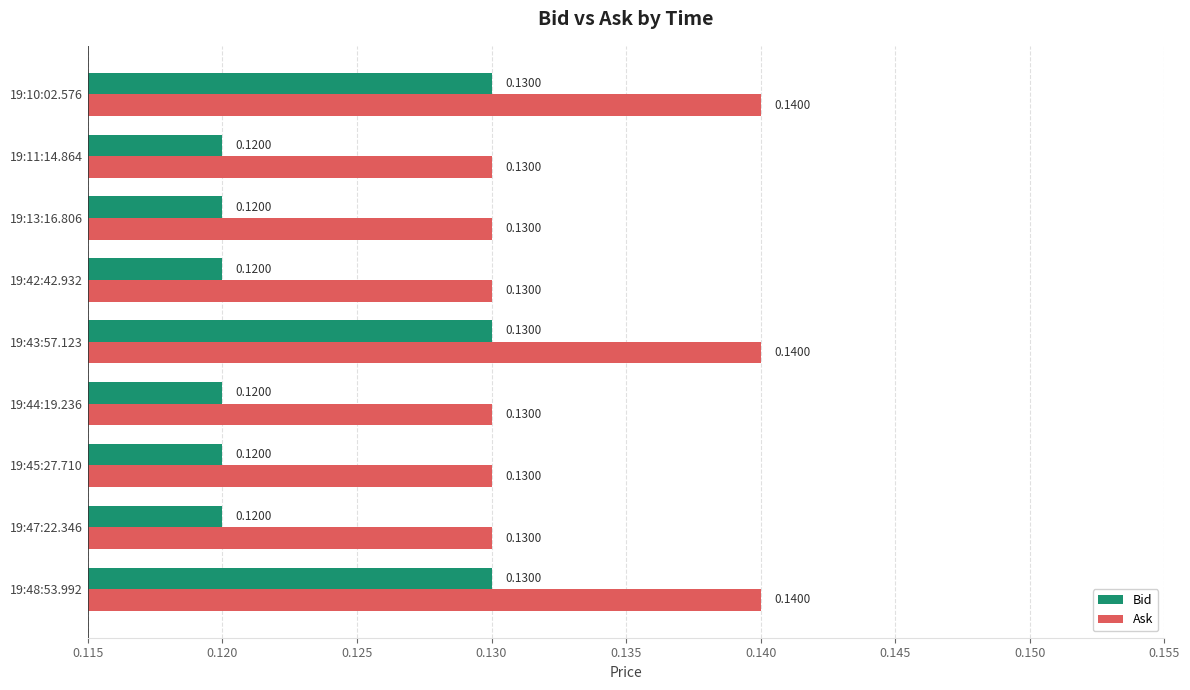

Is the value of Ask at 19:45:27.710 greater than the value of Bid at 19:13:16.806?

Yes